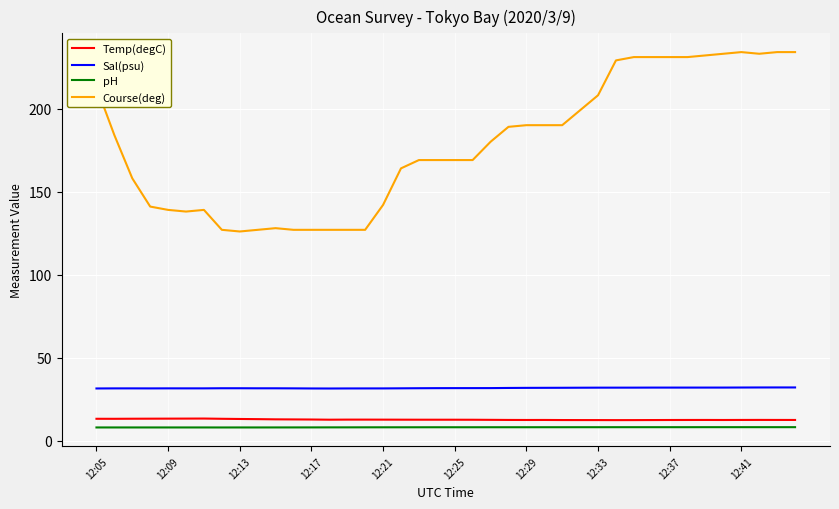

True or false: pH and Course(deg) cross at least once.

False